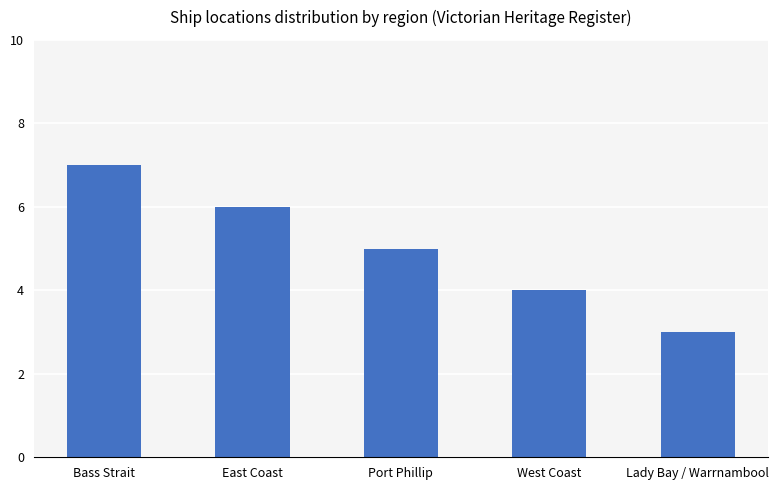

Reading right to left, what are all the values shown in this chart?

3	4	5	6	7